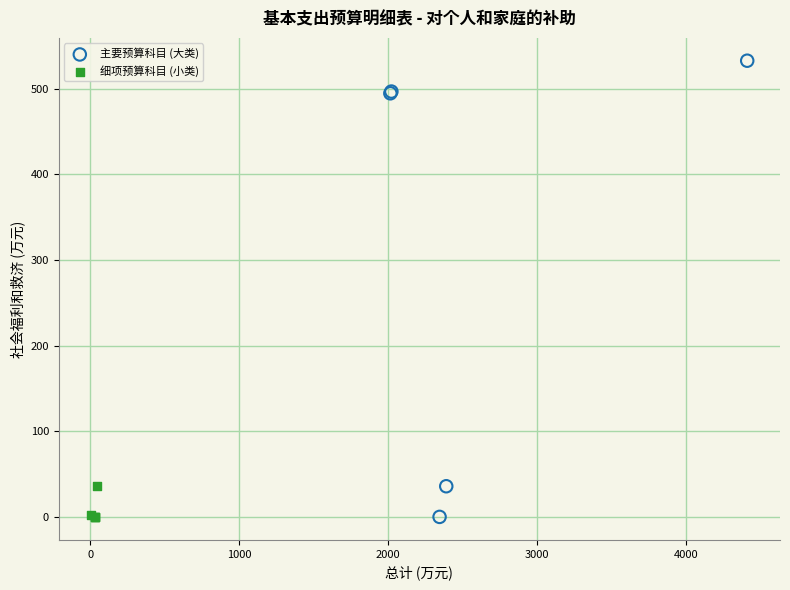

Which series has the widest spread of Y values?

主要预算科目 (大类)